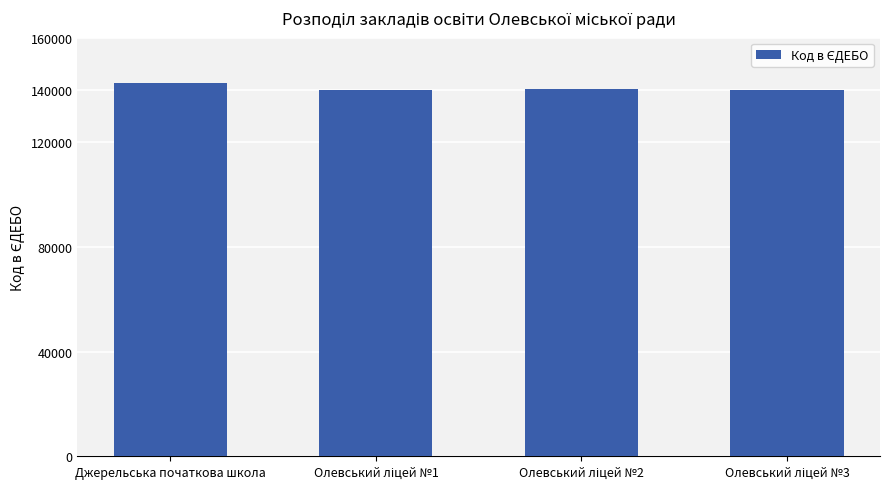

How many data points are less than 140539?

2